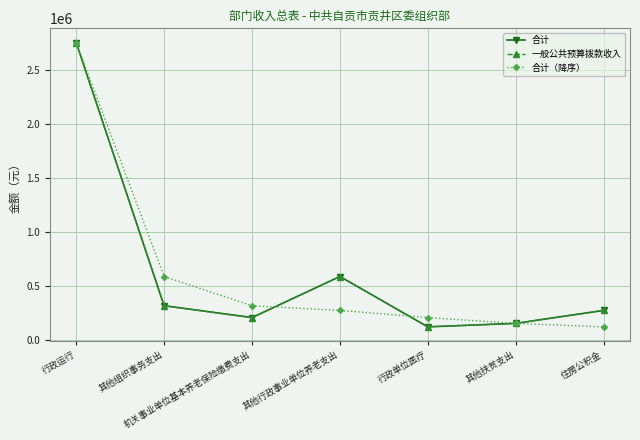

Does the chart have visible grid lines?

Yes